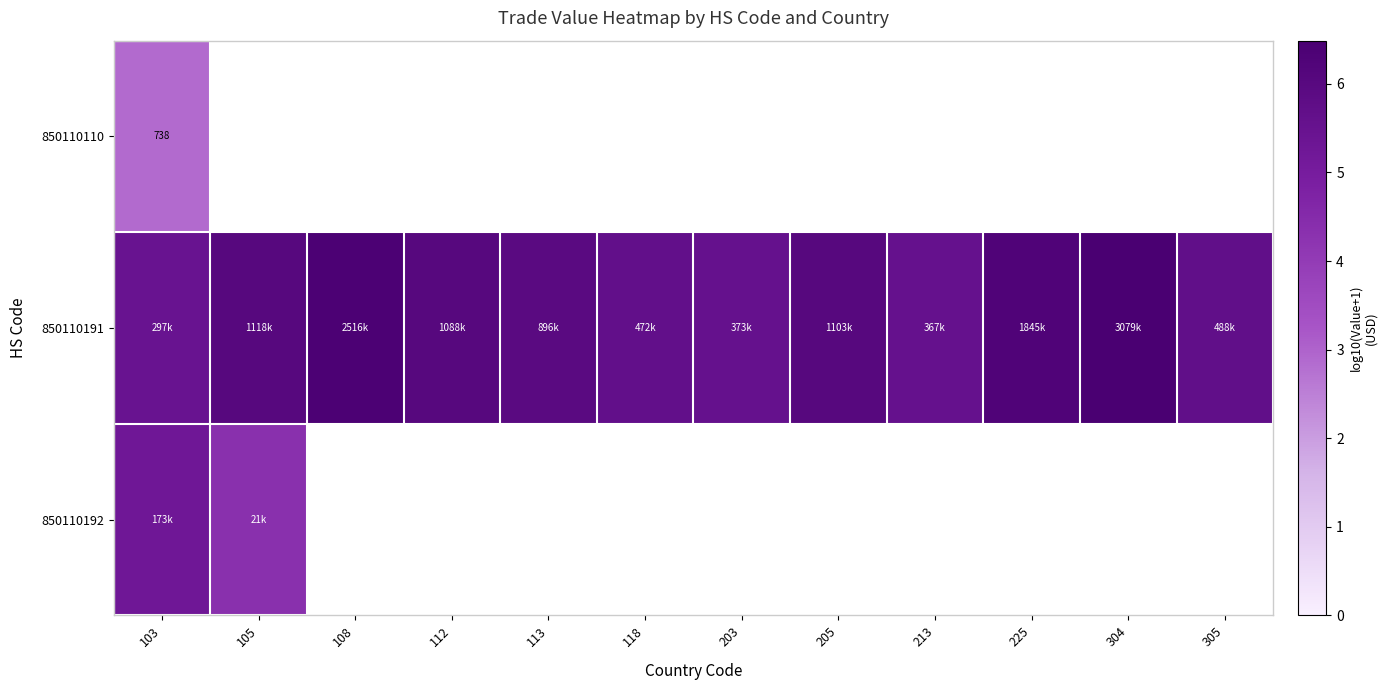

Is the value of 850110192 at 103 greater than the value of 850110110 at 304?

No